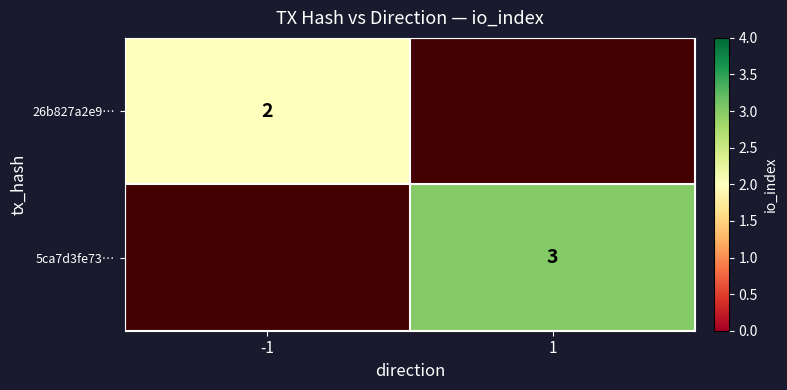

Is it true that 5ca7d3fe73… equals 3.0 at 1?

True